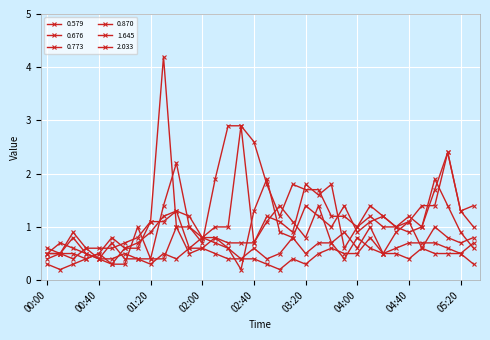

Reading left to right, extract all data points from this chart.

0.579: 00:00=0.4	00:10=0.5	00:20=0.4	00:30=0.6	00:40=0.6	00:50=0.6	01:00=0.7	01:10=0.8	01:20=1.1	01:30=4.2	01:40=1.0	01:50=1.0	02:00=0.7	02:10=1.9	02:20=2.9	02:30=2.9	02:40=2.6	02:50=1.8	03:00=1.2	03:10=1.8	03:20=1.7	03:30=1.7	03:40=1.2	03:50=1.2	04:00=1.0	04:10=1.4	04:20=1.2	04:30=1.0	04:40=1.2	04:50=1.0	05:00=1.7	05:10=2.4	05:20=1.3	05:30=1.4
0.676: 00:00=0.5	00:10=0.5	00:20=0.5	00:30=0.4	00:40=0.5	00:50=0.8	01:00=0.6	01:10=0.7	01:20=0.9	01:30=1.2	01:40=1.3	01:50=0.6	02:00=0.6	02:10=0.8	02:20=0.6	02:30=0.2	02:40=1.3	02:50=1.9	03:00=0.9	03:10=0.8	03:20=1.4	03:30=1.2	03:40=1.0	03:50=1.4	04:00=0.9	04:10=1.1	04:20=1.2	04:30=1.0	04:40=1.1	04:50=1.4	05:00=1.4	05:10=2.4	05:20=1.3	05:30=1.0
0.773: 00:00=0.5	00:10=0.7	00:20=0.6	00:30=0.5	00:40=0.4	00:50=0.3	01:00=0.6	01:10=0.6	01:20=1.1	01:30=1.1	01:40=1.3	01:50=1.2	02:00=0.8	02:10=1.0	02:20=1.0	02:30=2.9	02:40=0.7	02:50=1.2	03:00=1.1	03:10=0.9	03:20=1.8	03:30=1.6	03:40=1.8	03:50=0.6	04:00=1.0	04:10=1.2	04:20=1.0	04:30=1.0	04:40=0.9	04:50=1.0	05:00=1.9	05:10=1.4	05:20=0.9	05:30=0.6
0.870: 00:00=0.3	00:10=0.2	00:20=0.3	00:30=0.4	00:40=0.5	00:50=0.3	01:00=0.3	01:10=1.0	01:20=0.4	01:30=1.4	01:40=2.2	01:50=1.0	02:00=0.8	02:10=0.8	02:20=0.7	02:30=0.7	02:40=0.7	02:50=1.1	03:00=1.4	03:10=1.1	03:20=0.8	03:30=1.4	03:40=0.7	03:50=0.9	04:00=0.6	04:10=1.0	04:20=0.5	04:30=0.9	04:40=1.1	04:50=0.6	05:00=1.0	05:10=0.8	05:20=0.7	05:30=0.8
1.645: 00:00=0.6	00:10=0.5	00:20=0.8	00:30=0.5	00:40=0.4	00:50=0.4	01:00=0.5	01:10=0.4	01:20=0.4	01:30=0.4	01:40=1.0	01:50=0.5	02:00=0.6	02:10=0.5	02:20=0.4	02:30=0.4	02:40=0.6	02:50=0.4	03:00=0.5	03:10=0.8	03:20=0.5	03:30=0.7	03:40=0.7	03:50=0.4	04:00=0.8	04:10=0.6	04:20=0.5	04:30=0.6	04:40=0.7	04:50=0.7	05:00=0.7	05:10=0.6	05:20=0.5	05:30=0.7
2.033: 00:00=0.5	00:10=0.5	00:20=0.9	00:30=0.6	00:40=0.4	00:50=0.7	01:00=0.4	01:10=0.4	01:20=0.3	01:30=0.5	01:40=0.4	01:50=0.6	02:00=0.8	02:10=0.7	02:20=0.6	02:30=0.4	02:40=0.4	02:50=0.3	03:00=0.2	03:10=0.4	03:20=0.3	03:30=0.5	03:40=0.6	03:50=0.5	04:00=0.5	04:10=0.8	04:20=0.5	04:30=0.5	04:40=0.4	04:50=0.6	05:00=0.5	05:10=0.5	05:20=0.5	05:30=0.3